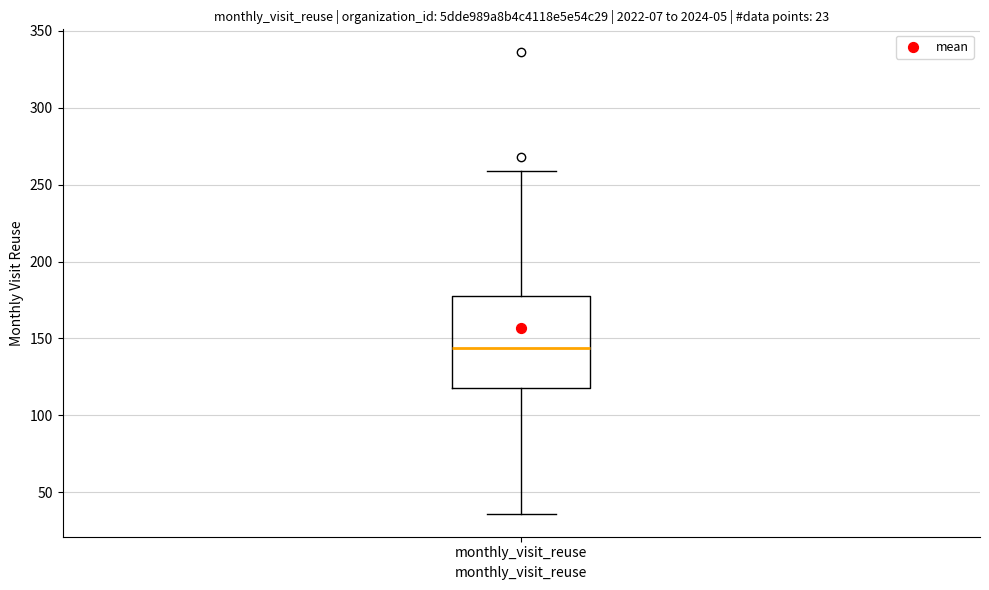

Read this box plot against the y-axis: the position of the median line, the range covered by the box, and the ends of both whiskers. The values are not printed on the chart, so give them approximately, as read against the axis.

median 145, box 120 to 180, whiskers 35 to 260